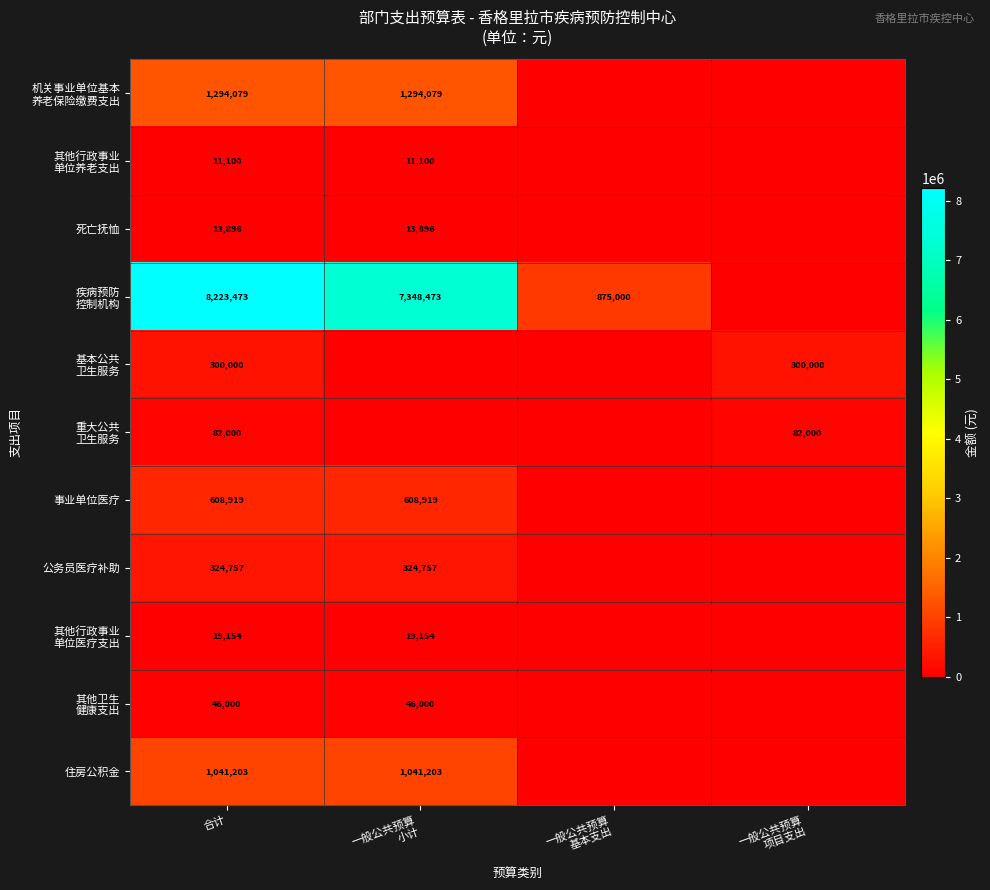

At which category is the sum across all series the highest?

合计